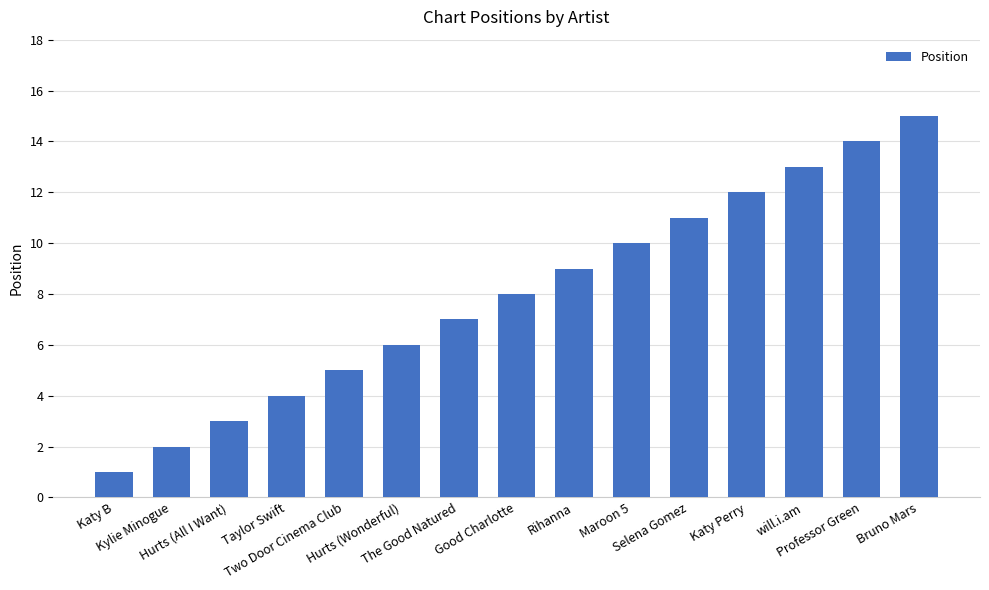

Rank the categories by value from highest to lowest.

Bruno Mars, Professor Green, will.i.am, Katy Perry, Selena Gomez, Maroon 5, Rihanna, Good Charlotte, The Good Natured, Hurts (Wonderful), Two Door Cinema Club, Taylor Swift, Hurts (All I Want), Kylie Minogue, Katy B